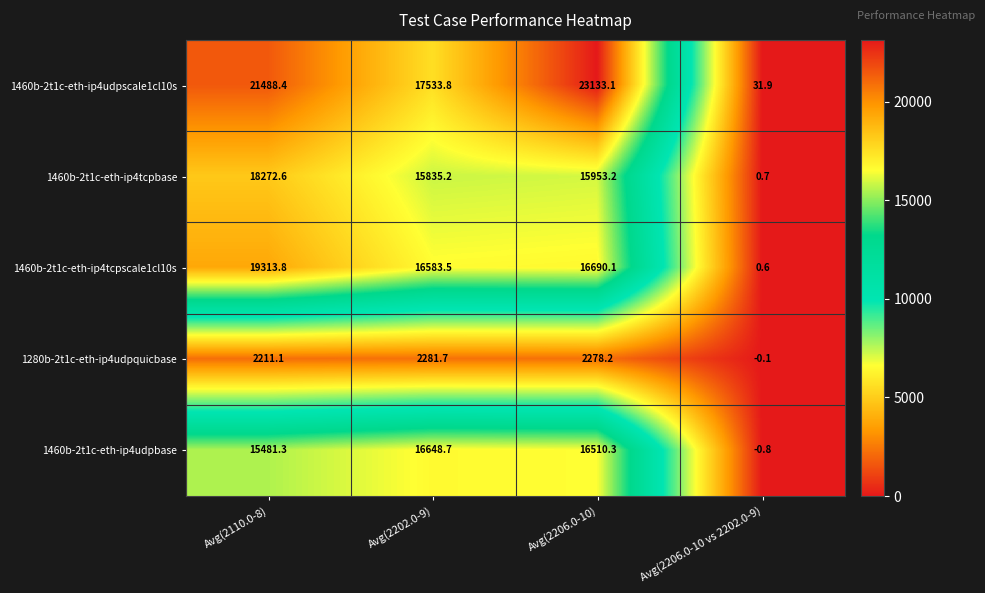

How many distinct data groups are displayed?

5